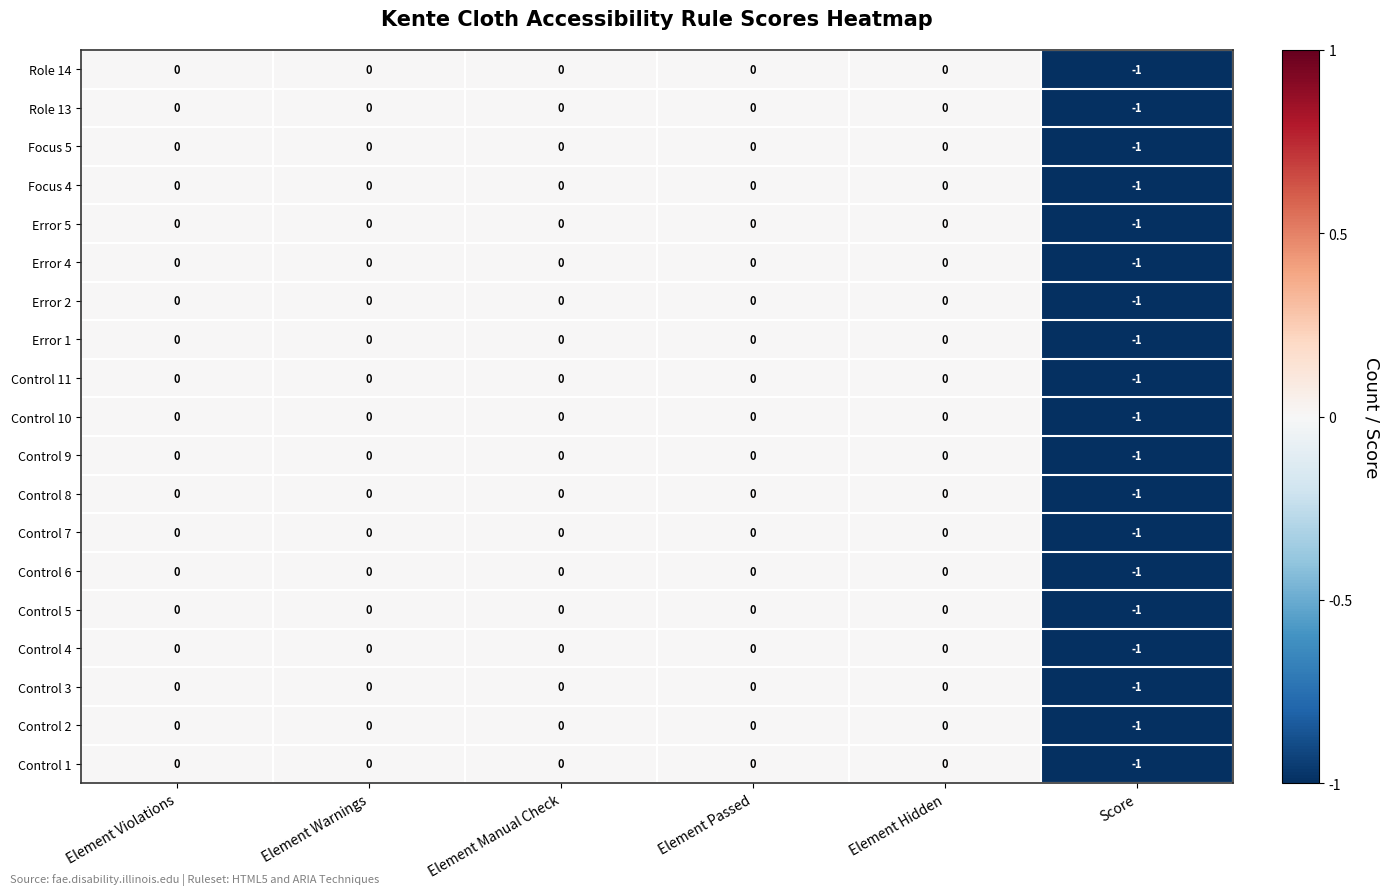

What is the total value across all series at Score?

-19